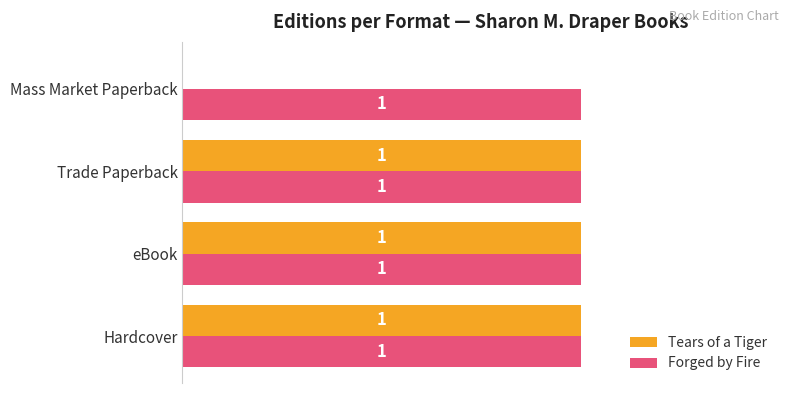

Is the value of Forged by Fire at Mass Market Paperback greater than the value of Tears of a Tiger at Mass Market Paperback?

Yes